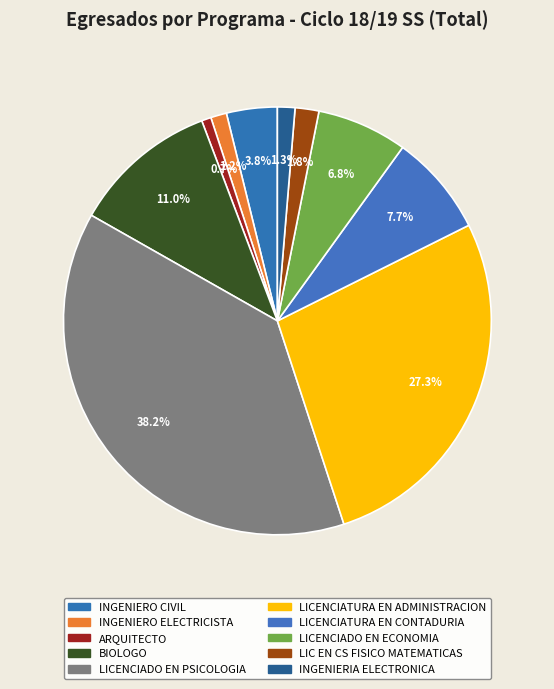

What is the change in value from LICENCIATURA EN CONTADURIA to LICENCIADO EN ECONOMIA?

-7